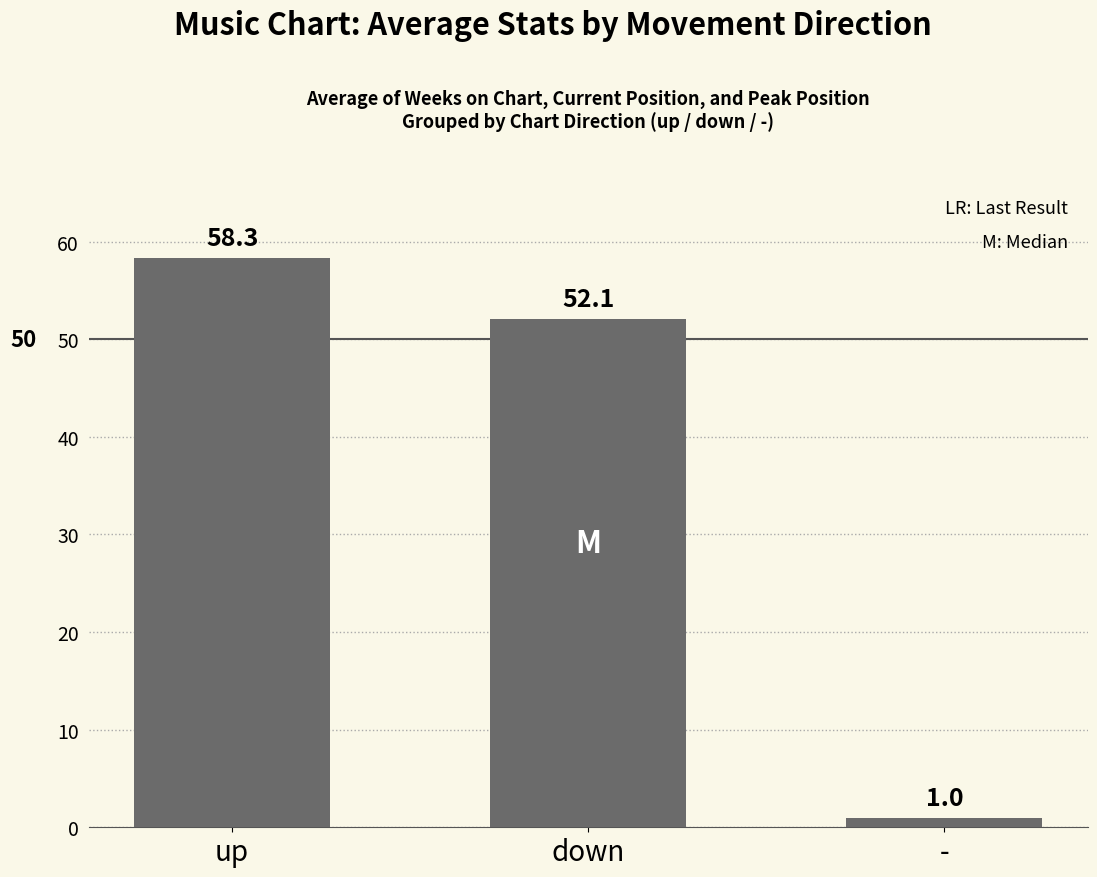

Rank the categories by value from lowest to highest.

-, down, up